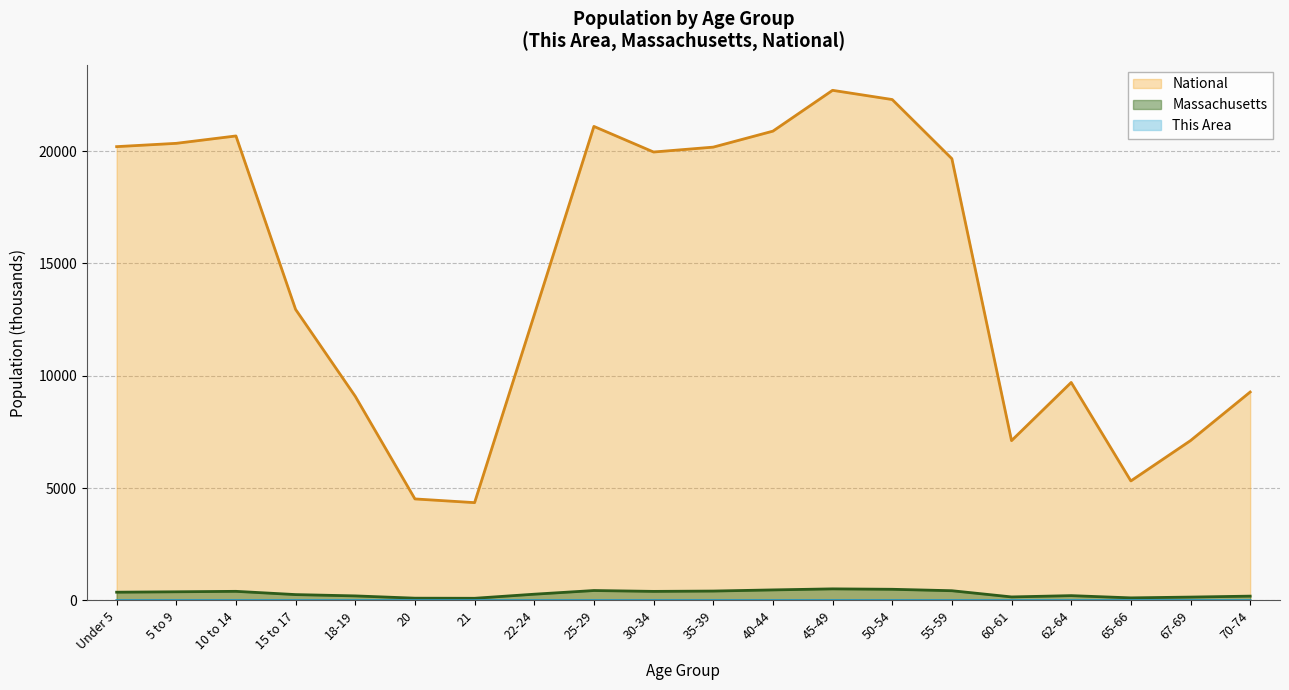

What is the average value of the This Area series?

0.9